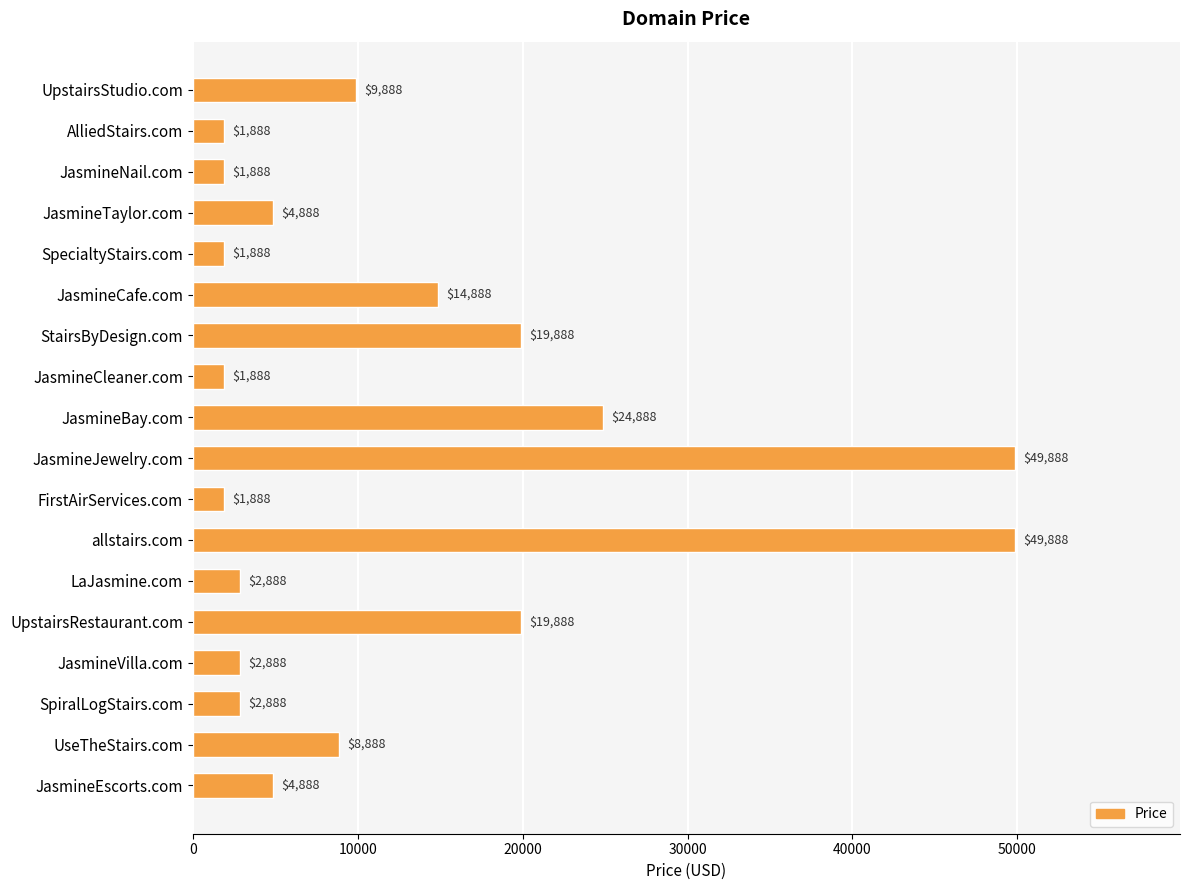

How many values are below 4888?

8